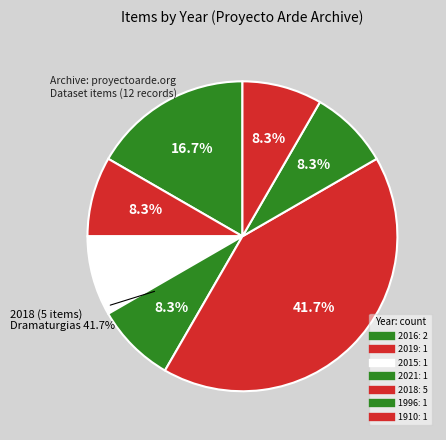

Does any single category account for the majority?

No